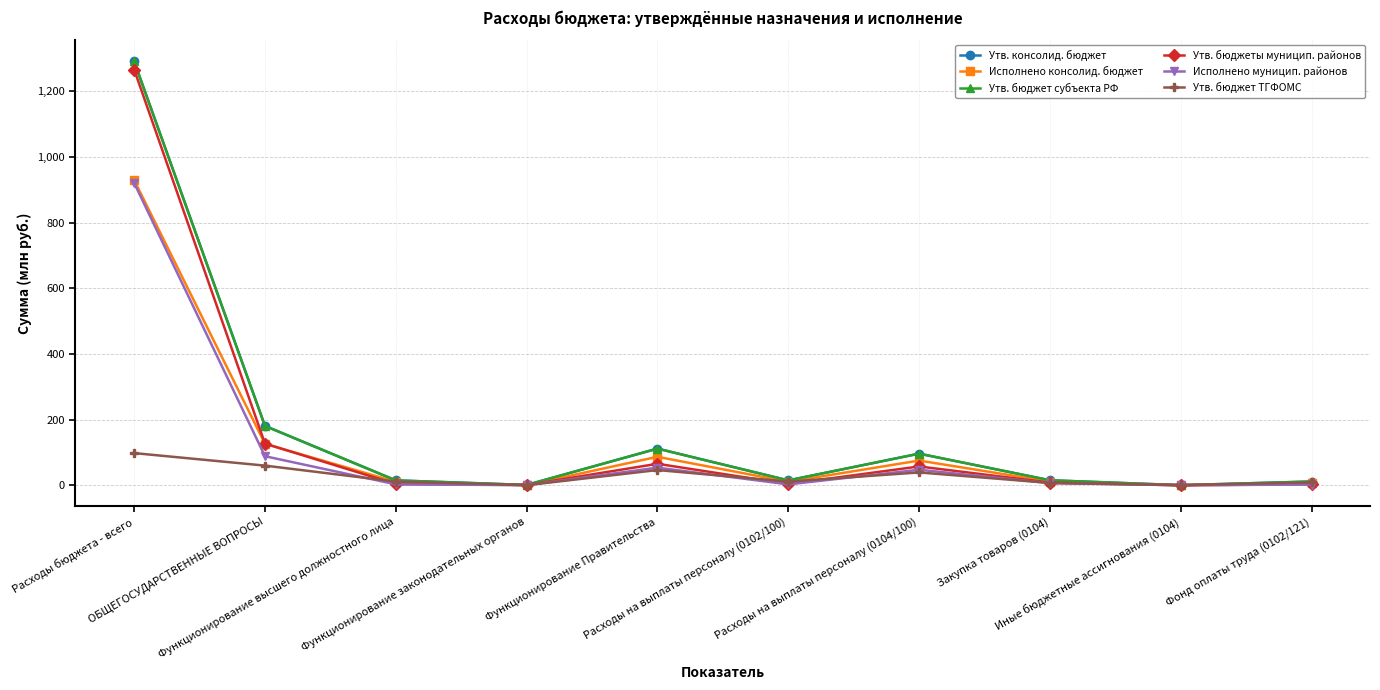

Does the chart have visible grid lines?

Yes